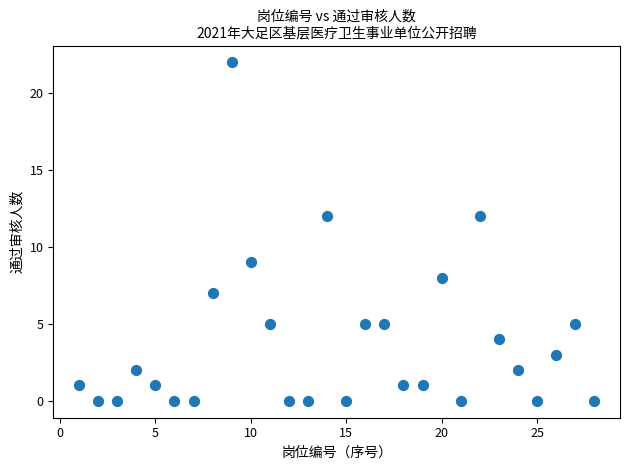

What is the range of X values (max minus min)?

27